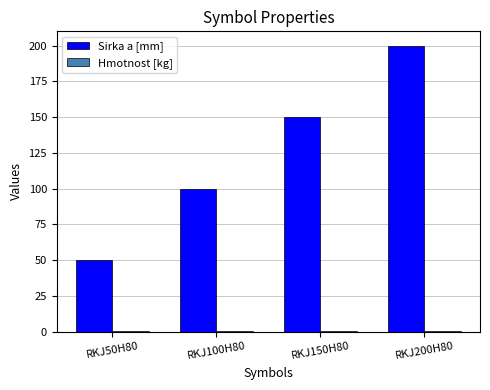

Between RKJ100H80 and RKJ150H80, which series saw the biggest shift?

Sirka a [mm]